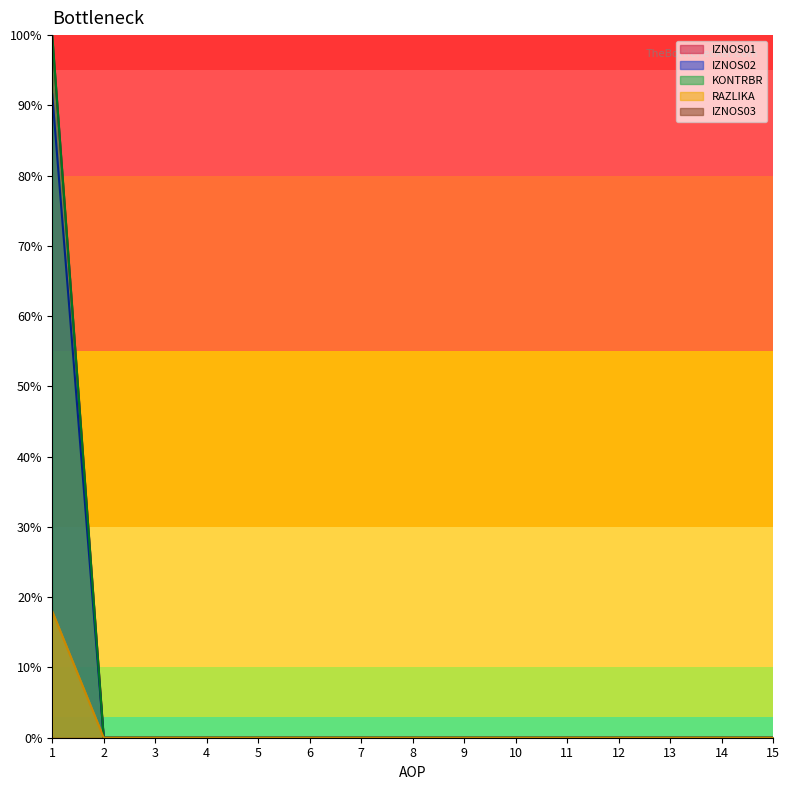

What is the difference between the maximum and minimum values in the IZNOS02 series?

0.9